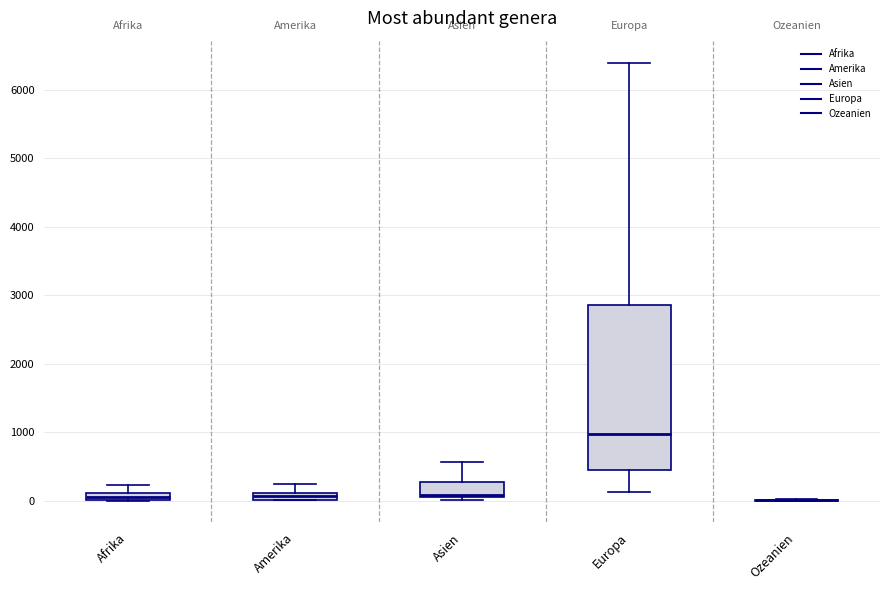

Comparing the boxes themselves (not the whiskers), which one is the tallest?

Europa